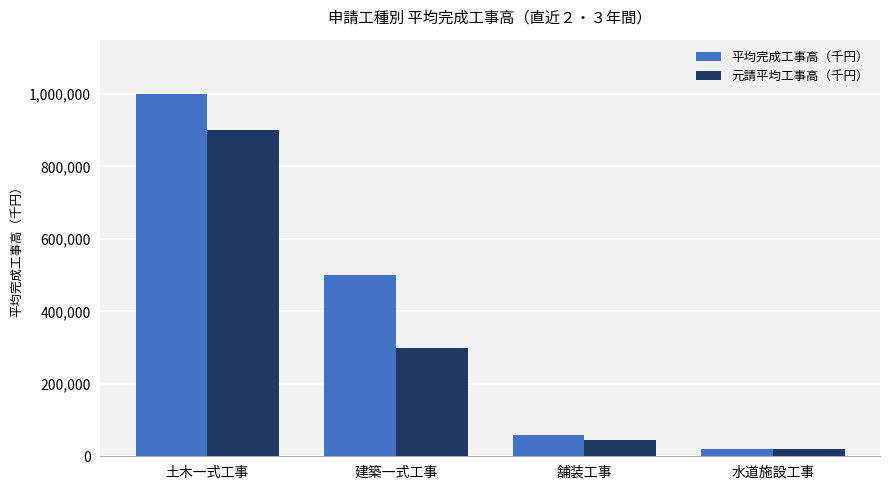

What is the minimum value for 平均完成工事高（千円）?

20000